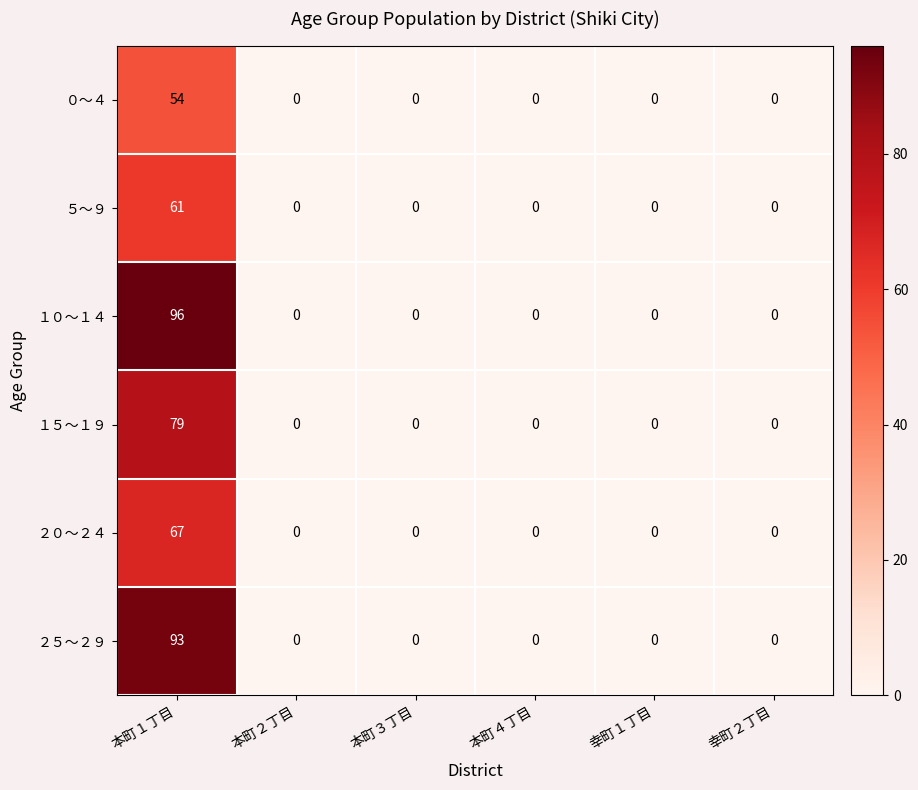

The １０～１４ series shows 53 at 本町２丁目. True or false?

False